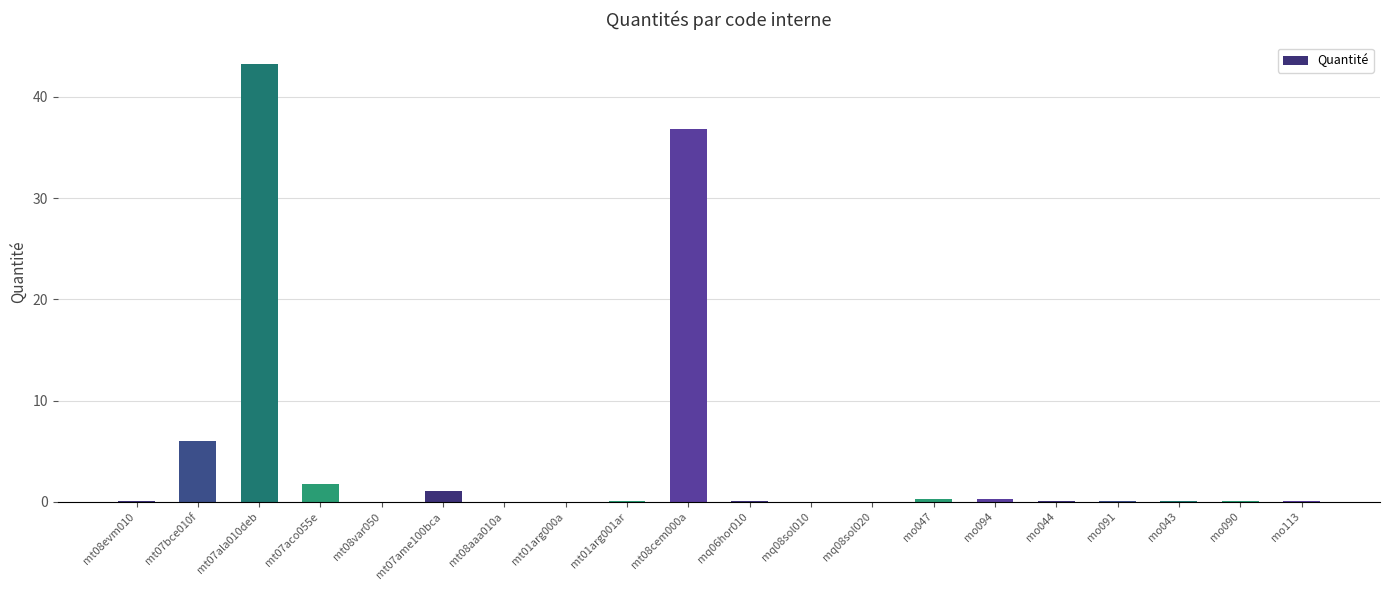

What is the maximum value shown in the chart?

43.2